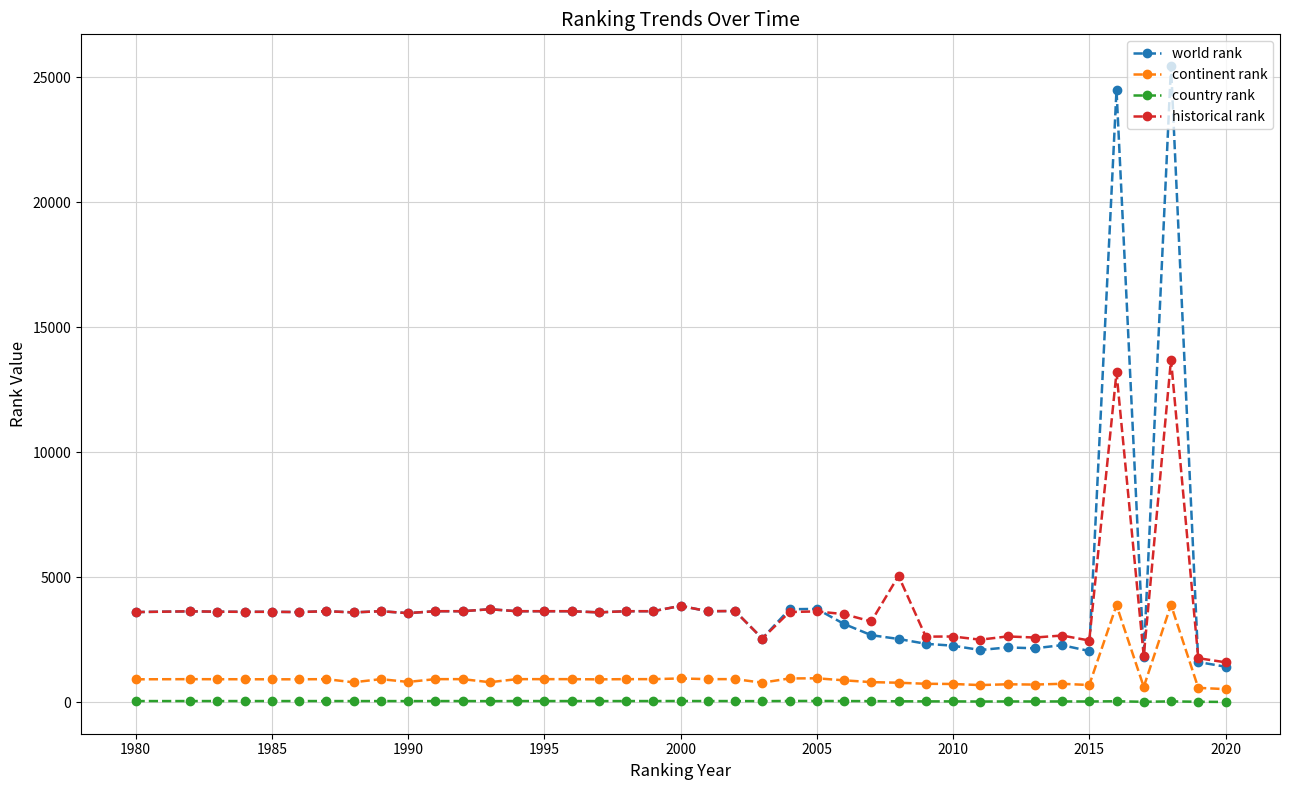

What is the difference between the maximum and second lowest values in the world rank series?

23826